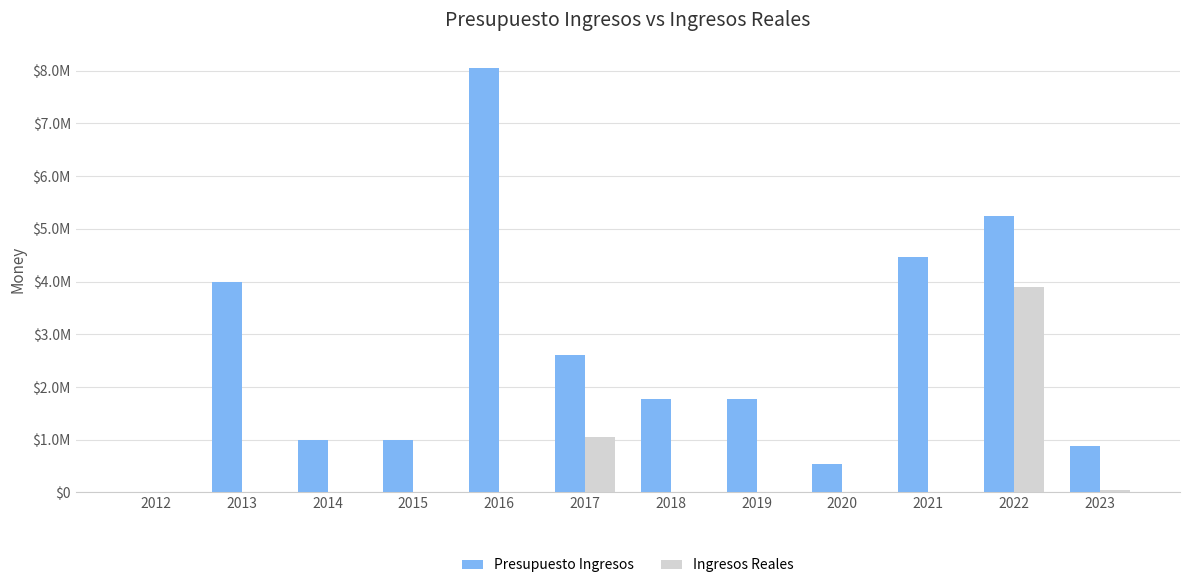

What is the sum of all Presupuesto Ingresos values?

31304515.3